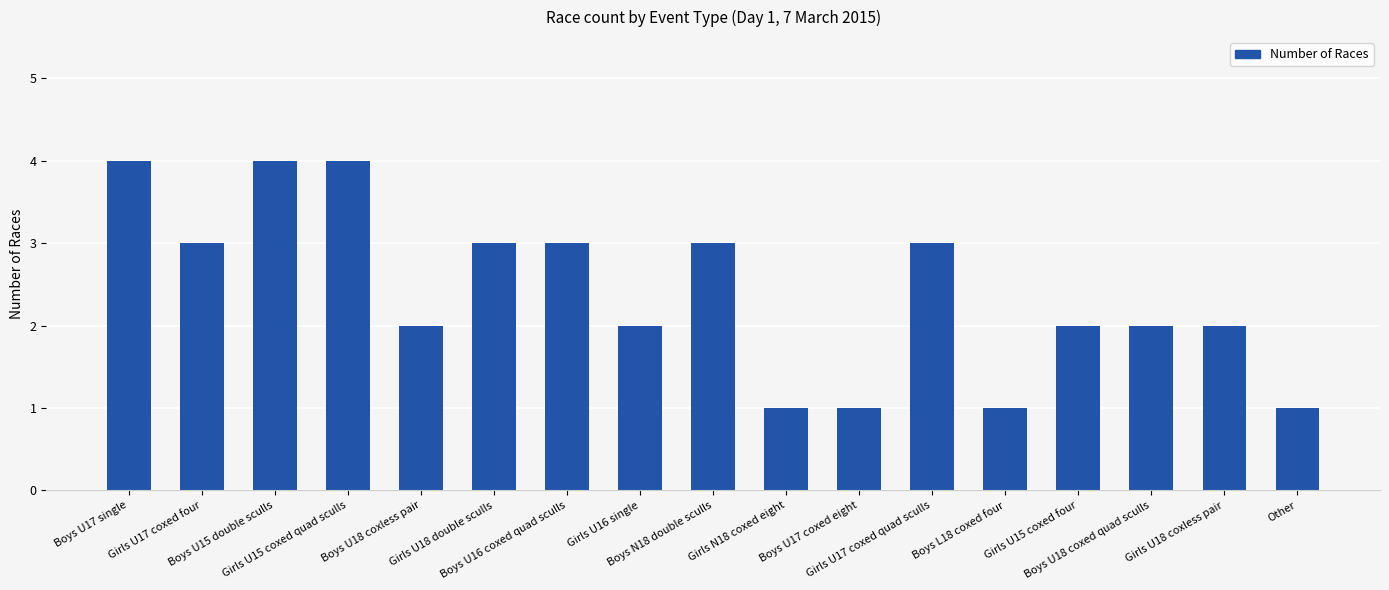

Is it true that the value at Girls U16 single is 2?

True